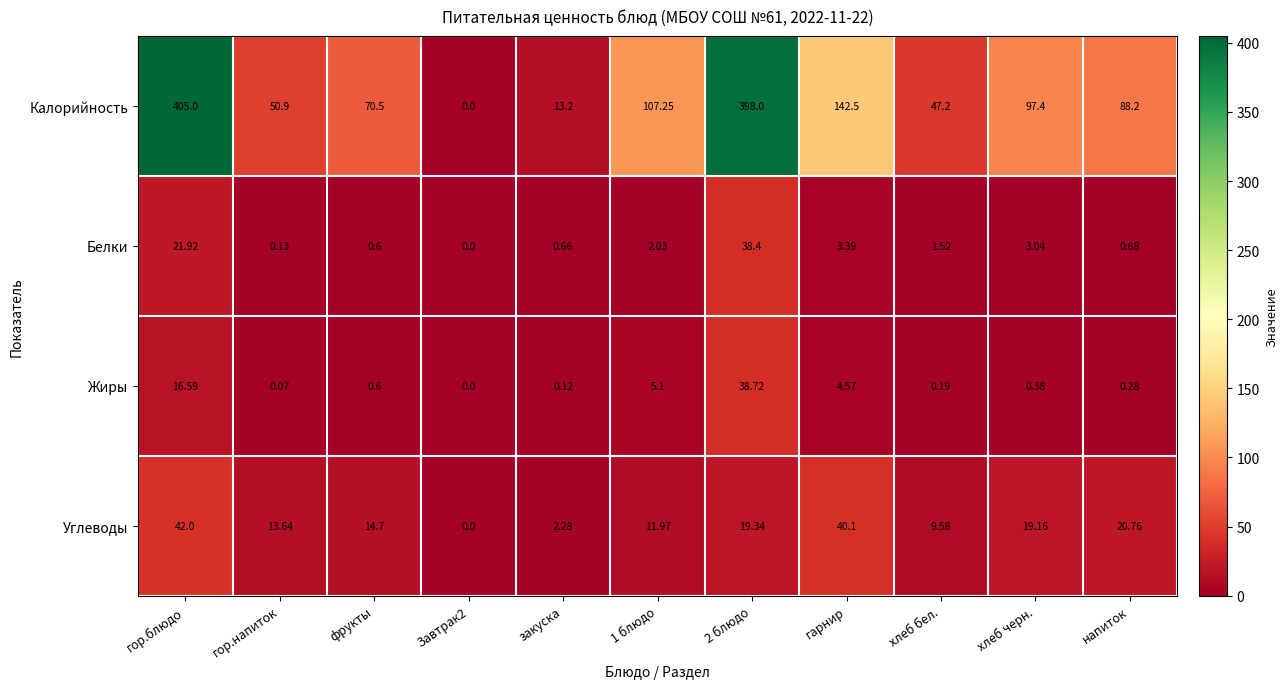

At 2 блюдо, list the series in order from largest to smallest.

Калорийность, Жиры, Белки, Углеводы